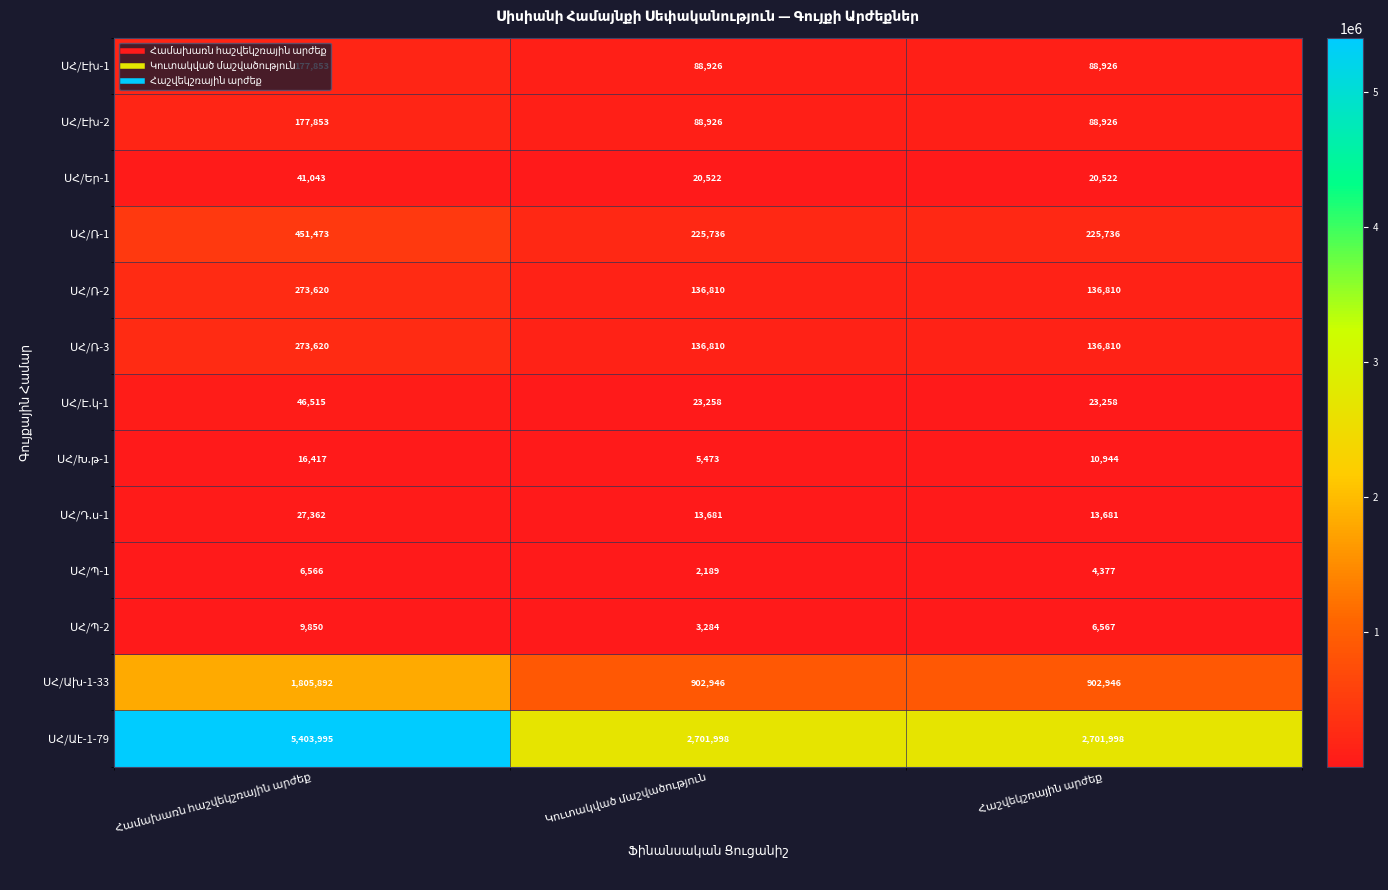

At how many categories does at least one series exceed 1168396?

3